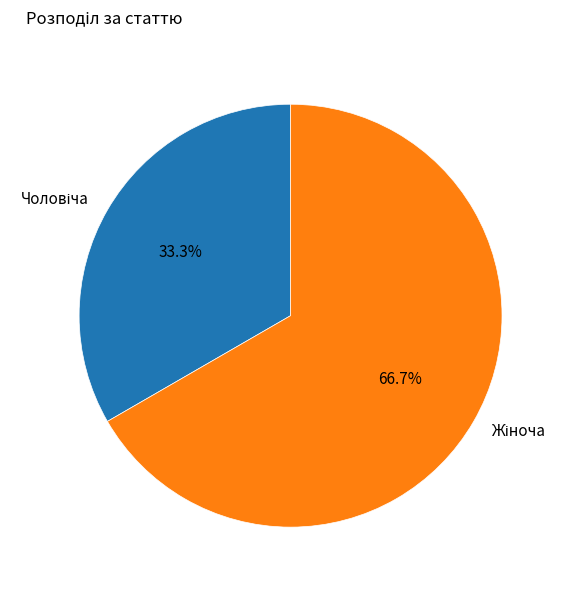

How many slices are in this pie chart?

2